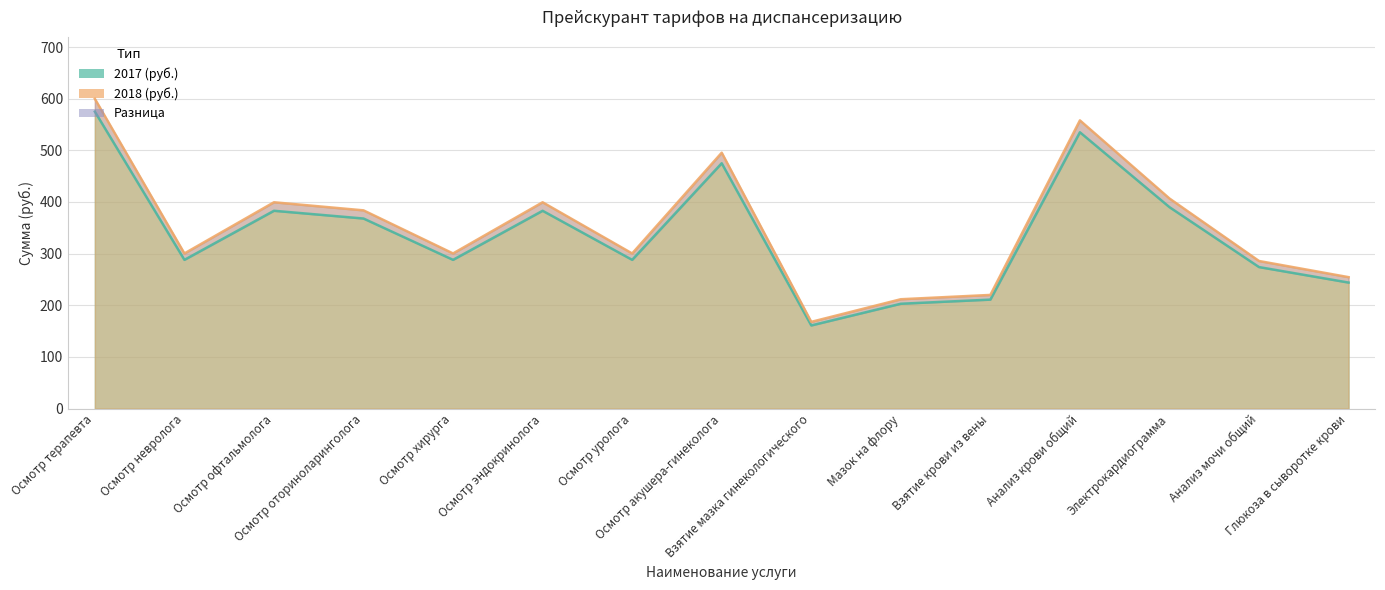

Does the chart display data point markers on the line(s)?

No